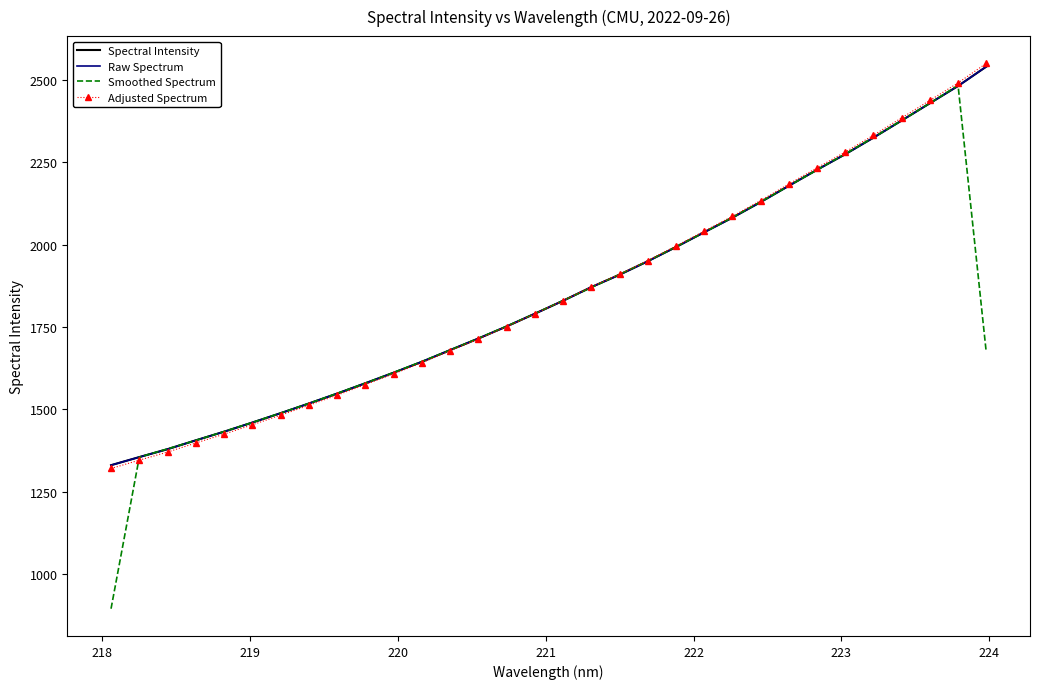

What is the difference between the second highest and minimum values in the Adjusted Spectrum series?

1169.8